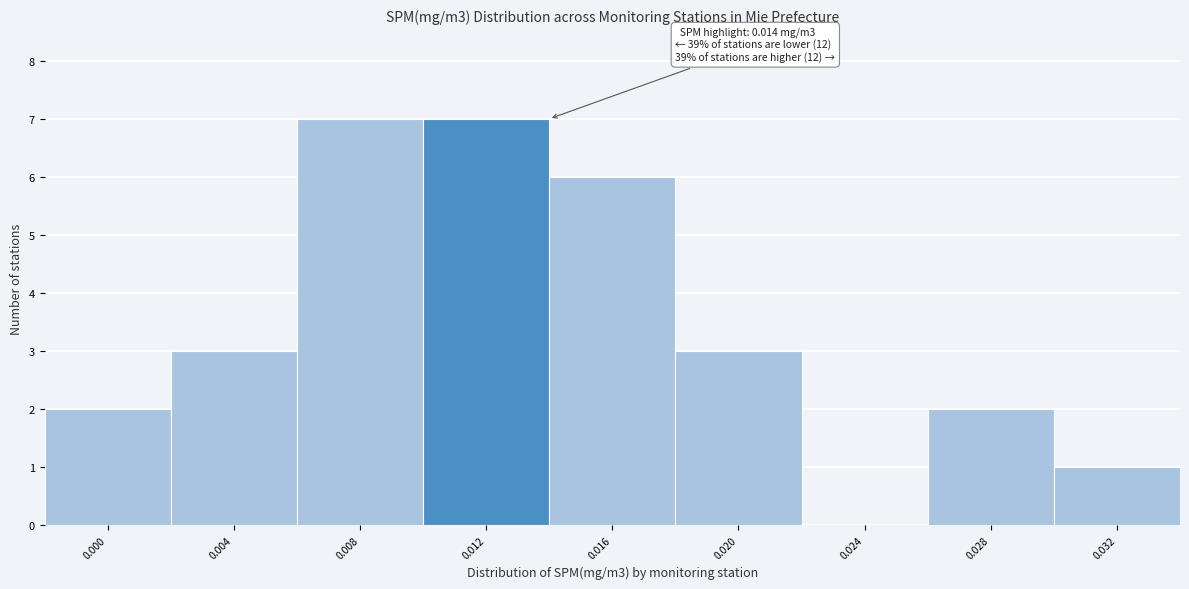

Reading left to right, list all the values displayed in this chart.

0.000=2	0.004=3	0.008=7	0.012=7	0.016=6	0.020=3	0.024=0	0.028=2	0.032=1